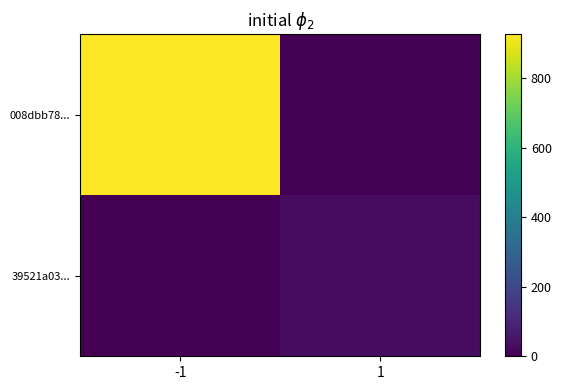

Which series has the largest total across all categories?

008dbb78...